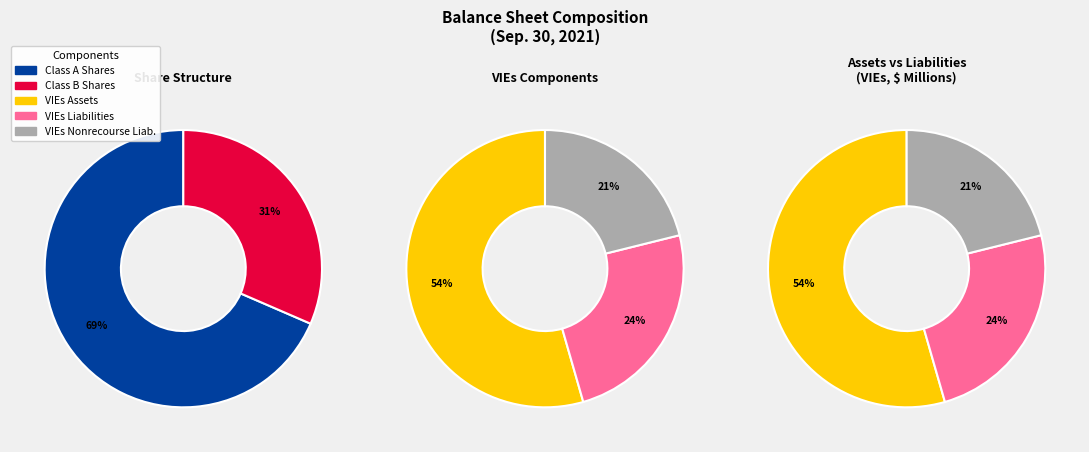

Between Consolidated VIEs Liabilities and Consolidated VIEs Nonrecourse Liabilities, which is larger?

Consolidated VIEs Liabilities